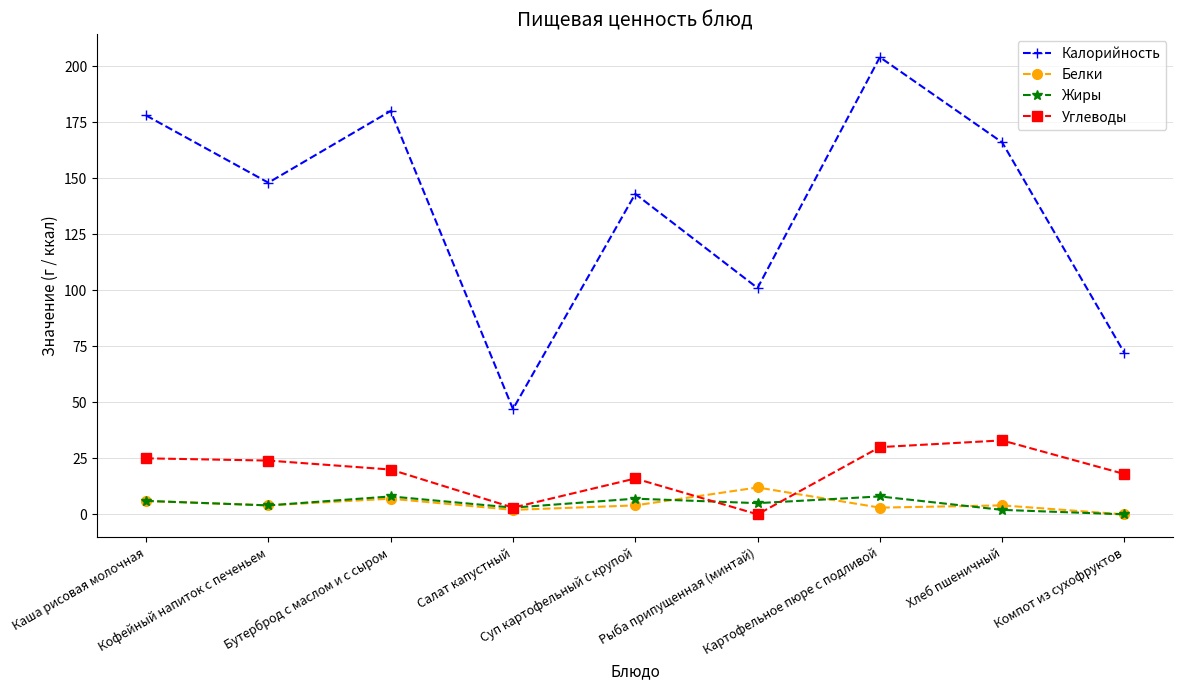

Reading left to right, list all the values displayed in this chart.

Калорийность: 178	148	180	47	143	101	204	166	72
Белки: 6	4	7	2	4	12	3	4	0
Жиры: 6	4	8	3	7	5	8	2	0
Углеводы: 25	24	20	3	16	0	30	33	18